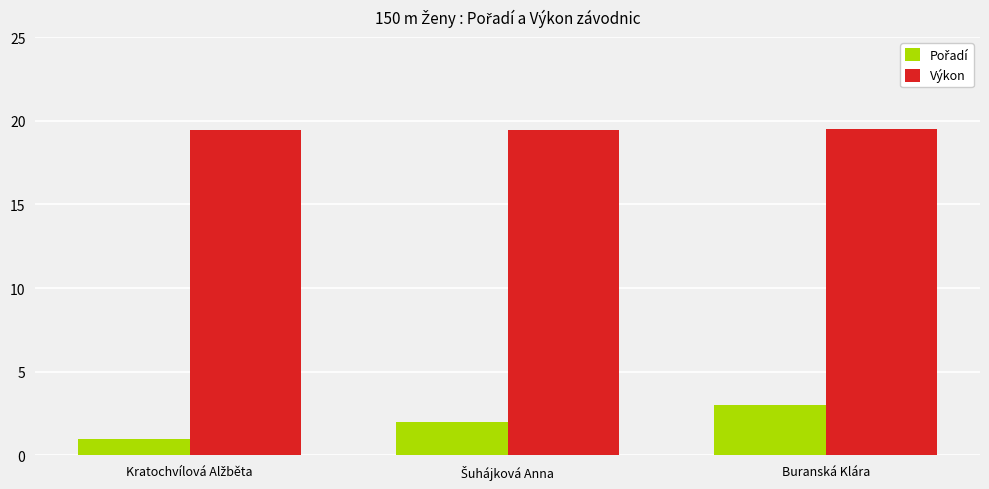

What is the greatest value displayed?

19.5